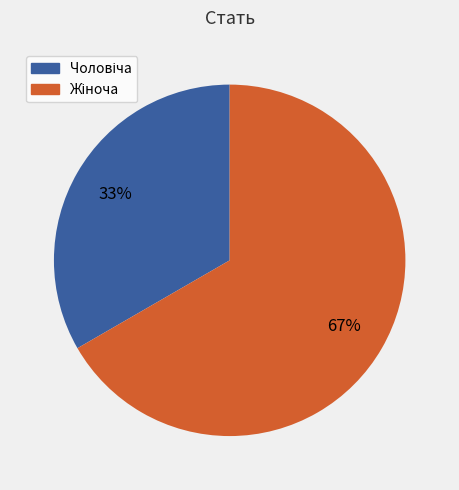

How many segments does this pie chart have?

2